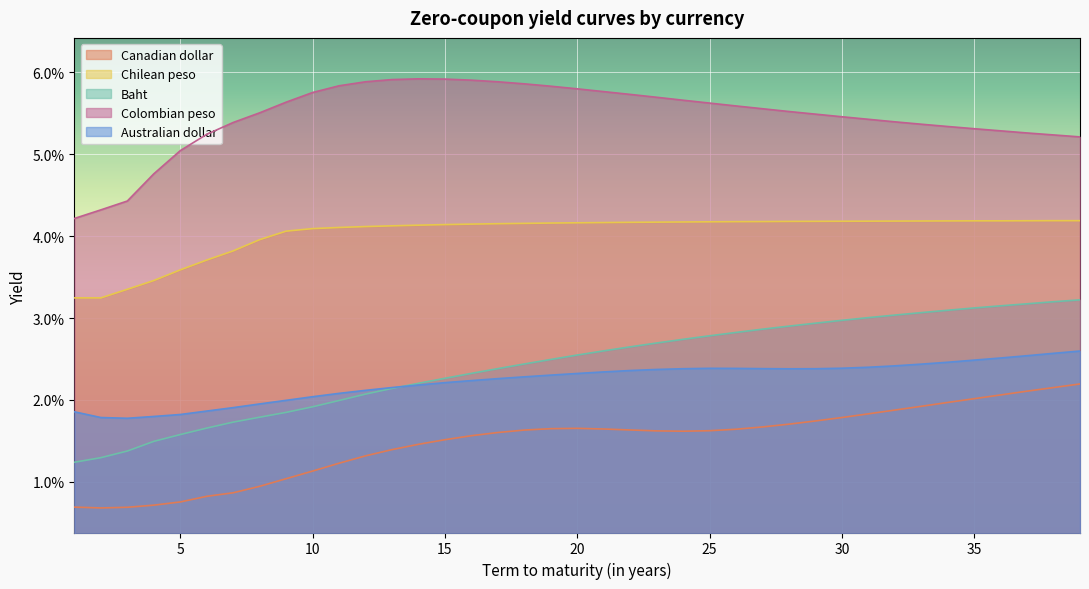

What are all the series names shown in the legend?

Canadian dollar, Chilean peso, Baht, Colombian peso, Australian dollar